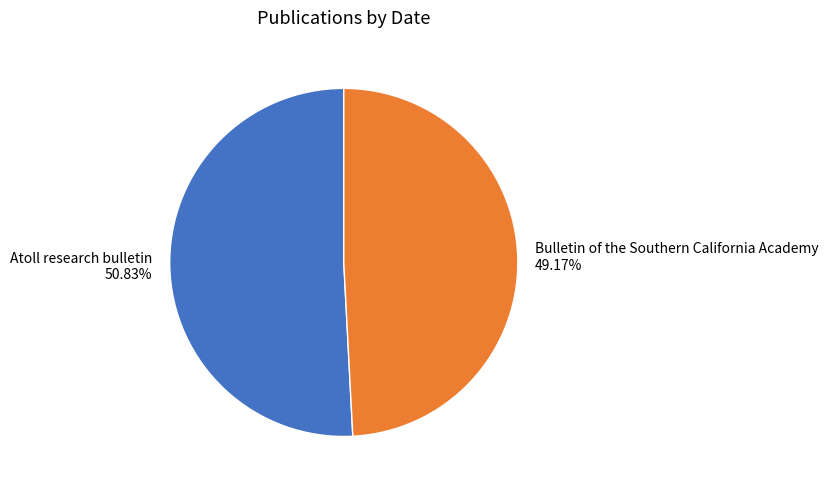

Is there a majority slice in this chart?

Yes